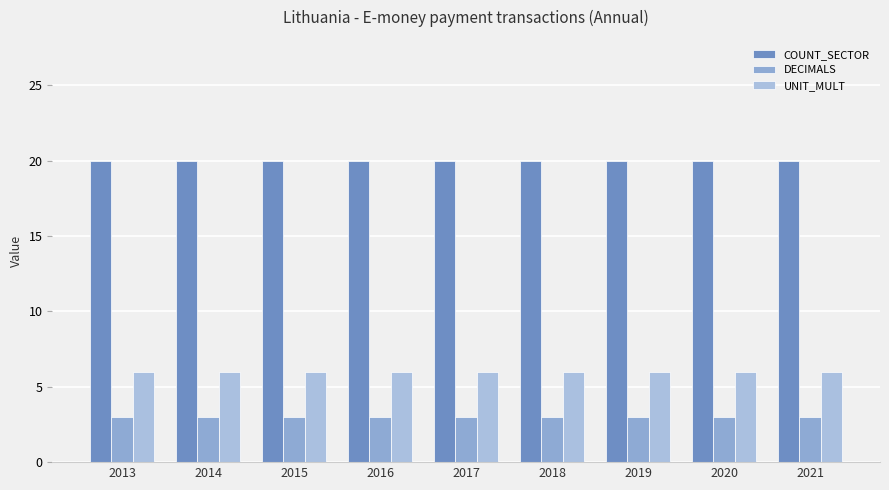

What is the minimum value shown in the chart?

3